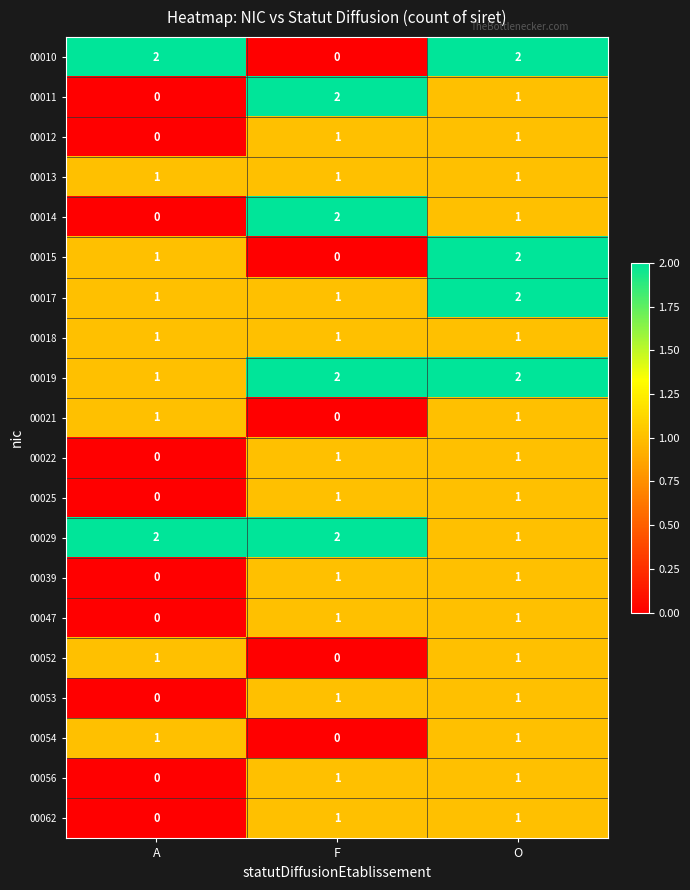

List the labels in order of 00011 value, smallest first.

A, O, F